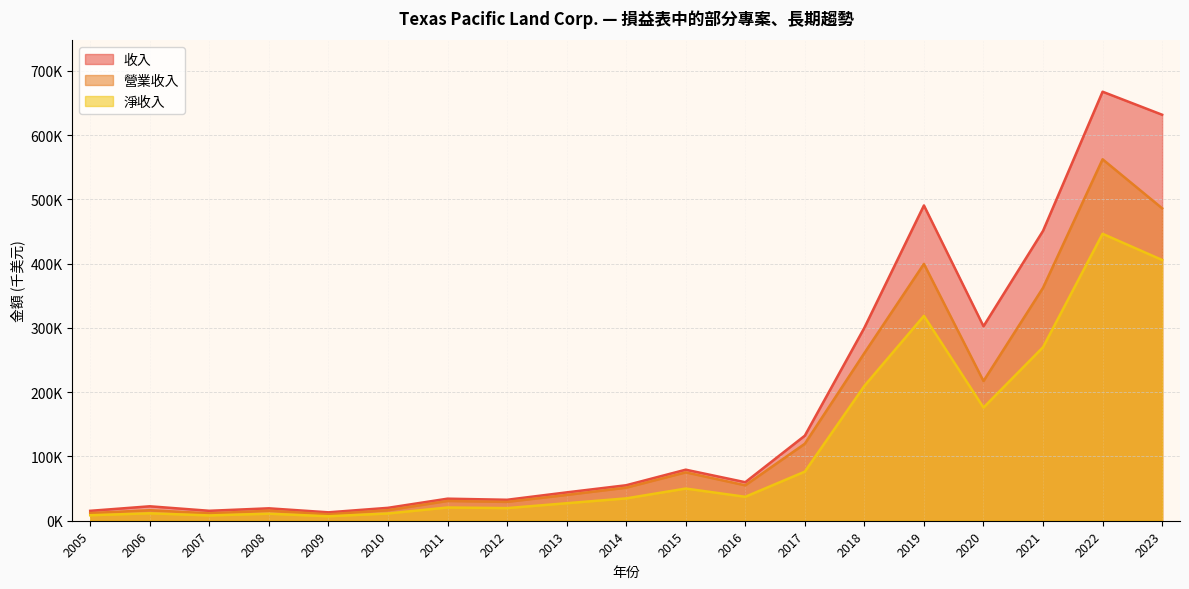

What is the average value of the 收入 series?

186912